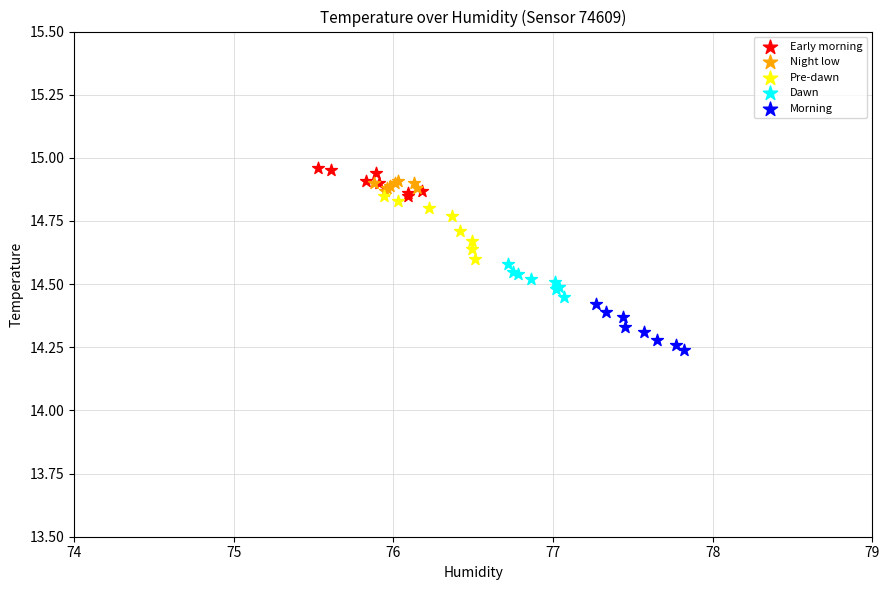

Which series has the largest Y range (max minus min)?

Pre-dawn